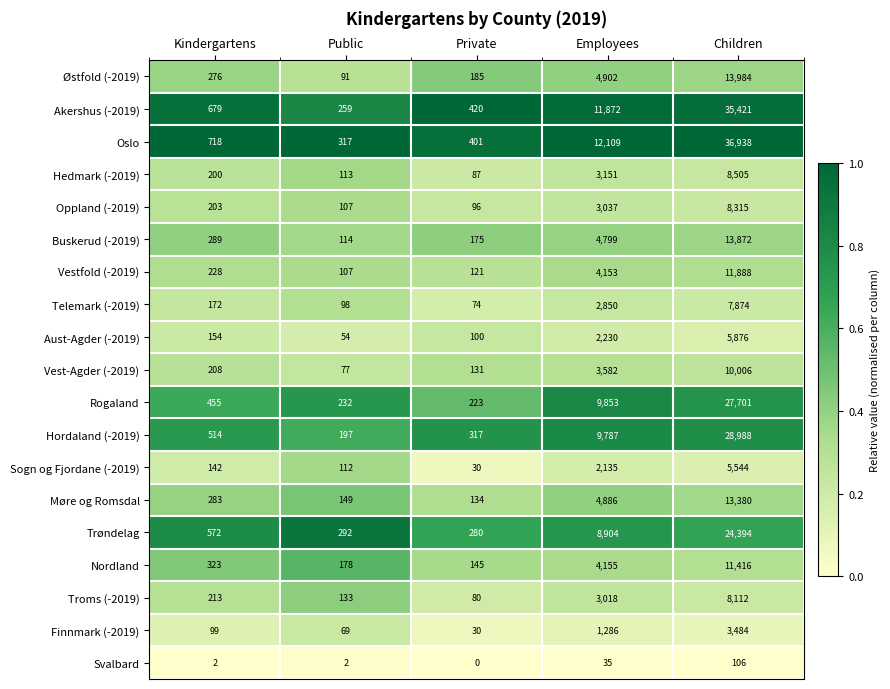

Which series has the largest range (max minus min)?

Oslo